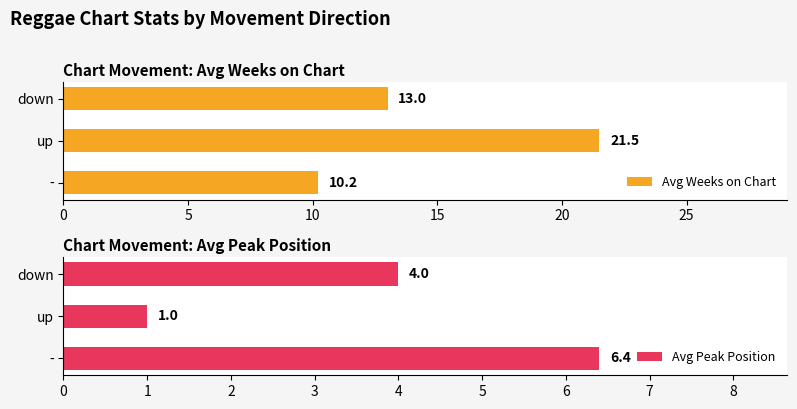

What is the difference between the Avg Weeks on Chart values at - and up?

11.3